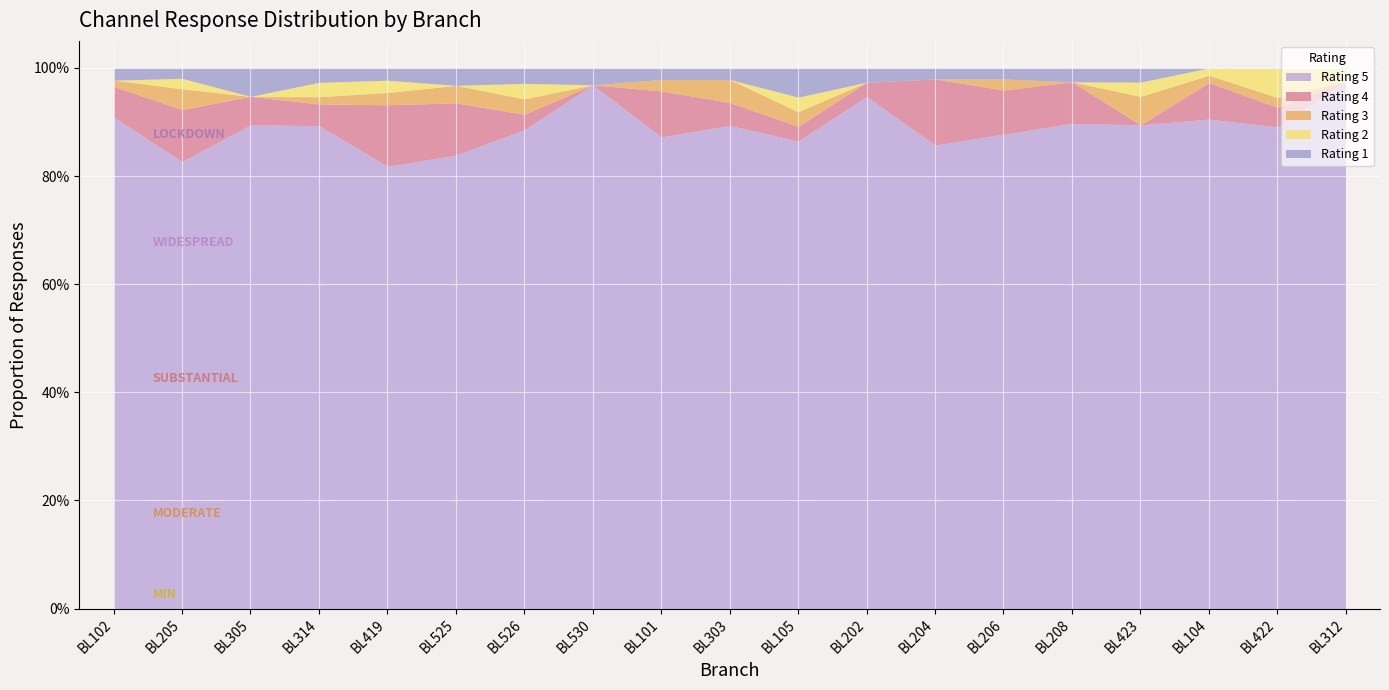

What position from the left is BL105?

11